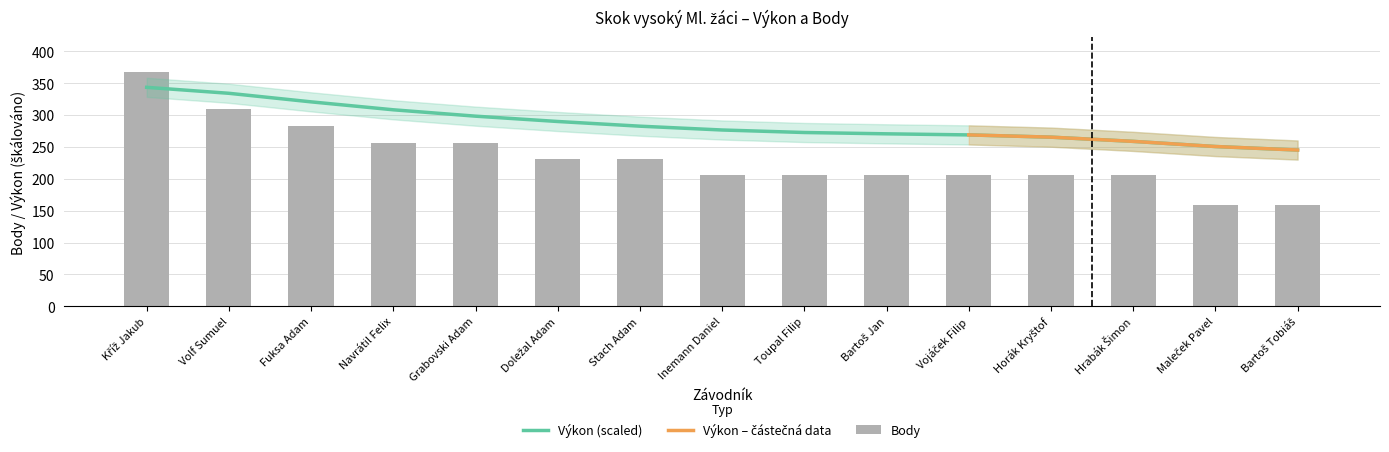

List the labels in order of value, smallest first.

Maleček Pavel, Bartoš Tobiáš, Inemann Daniel, Toupal Filip, Bartoš Jan, Vojáček Filip, Horák Kryštof, Hrabák Šimon, Doležal Adam, Stach Adam, Navrátil Felix, Grabovski Adam, Fuksa Adam, Volf Sumuel, Kříž Jakub